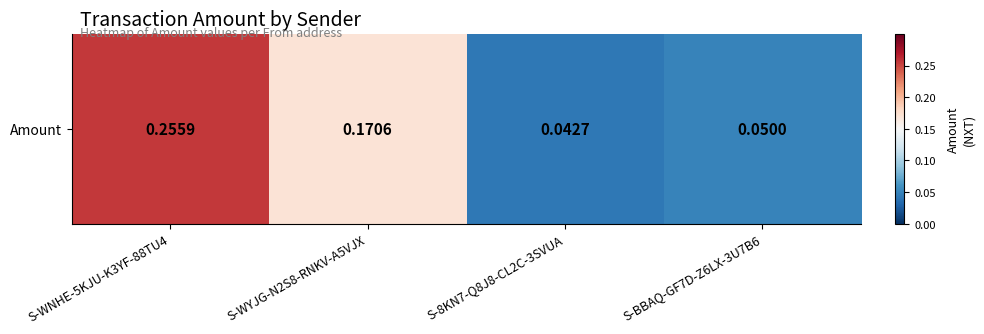

List the labels in order of value, largest first.

S-WNHE-5KJU-K3YF-88TU4, S-WYJG-N2S8-RNKV-A5VJX, S-BBAQ-GF7D-Z6LX-3U7B6, S-8KN7-Q8J8-CL2C-3SVUA